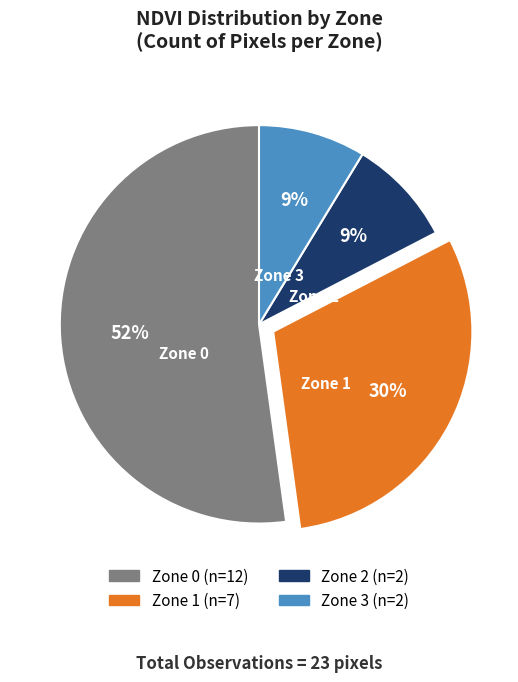

To the nearest percent, what percentage of the pie is Zone 0?

52%